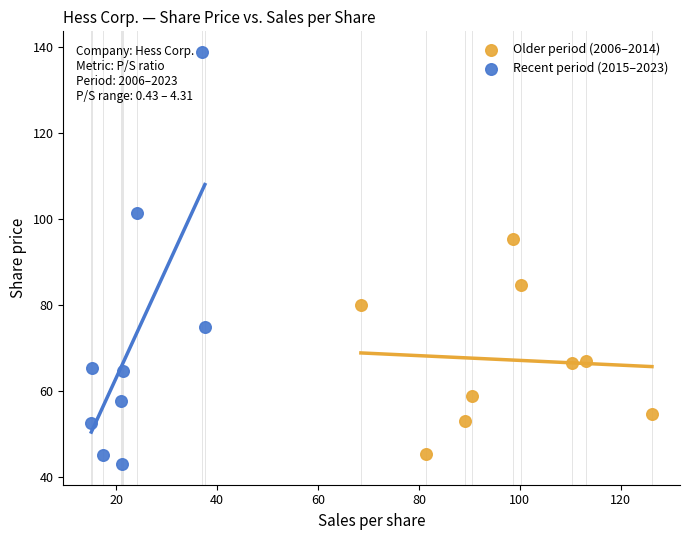

What are all the series names shown in the legend?

Older period (2006–2014), Recent period (2015–2023)